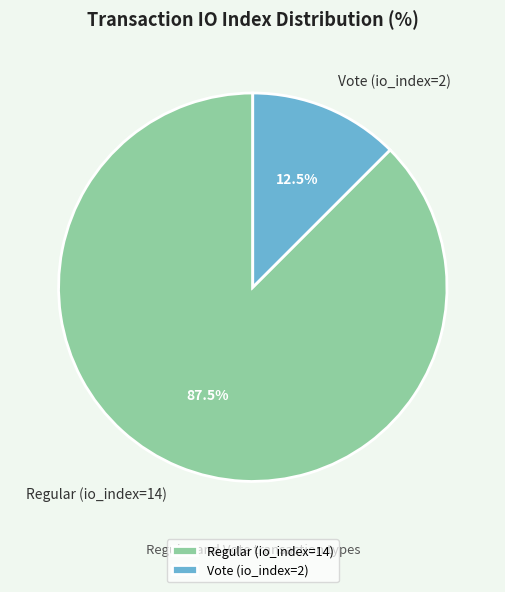

Which has a higher value, Regular (io_index=14) or Vote (io_index=2)?

Regular (io_index=14)